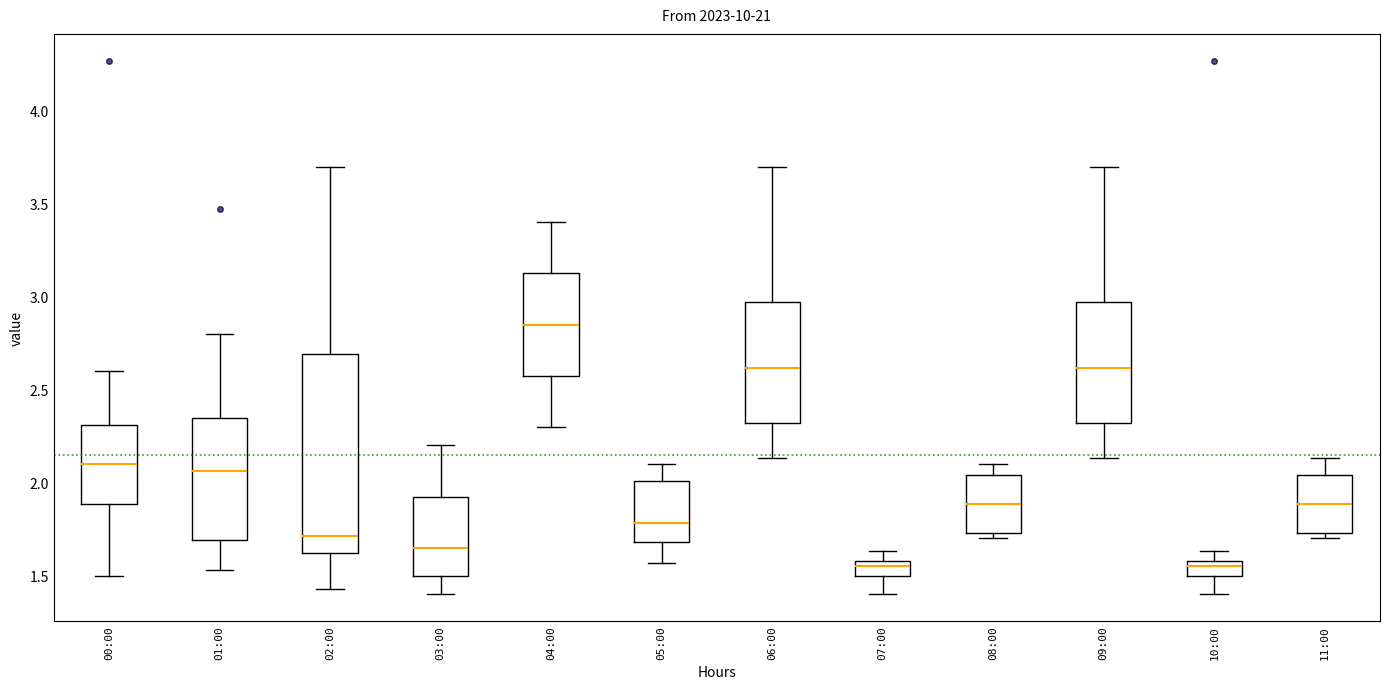

Comparing the boxes themselves (not the whiskers), which one is the tallest?

02:00